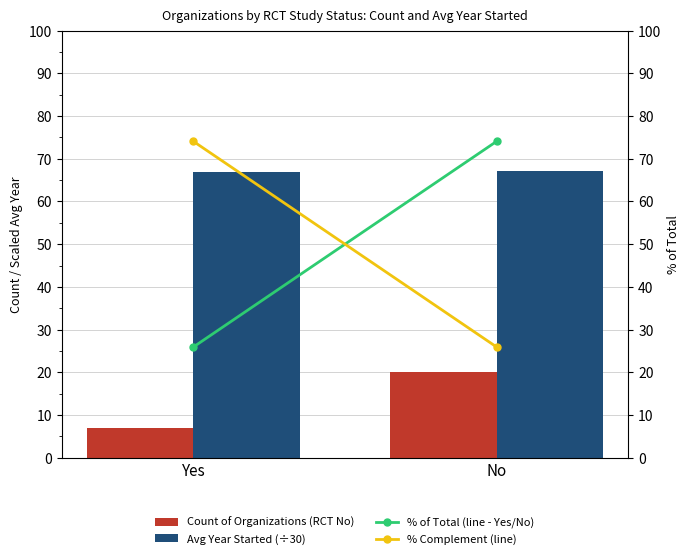

What is the difference between the highest and lowest values at Yes?

67.1